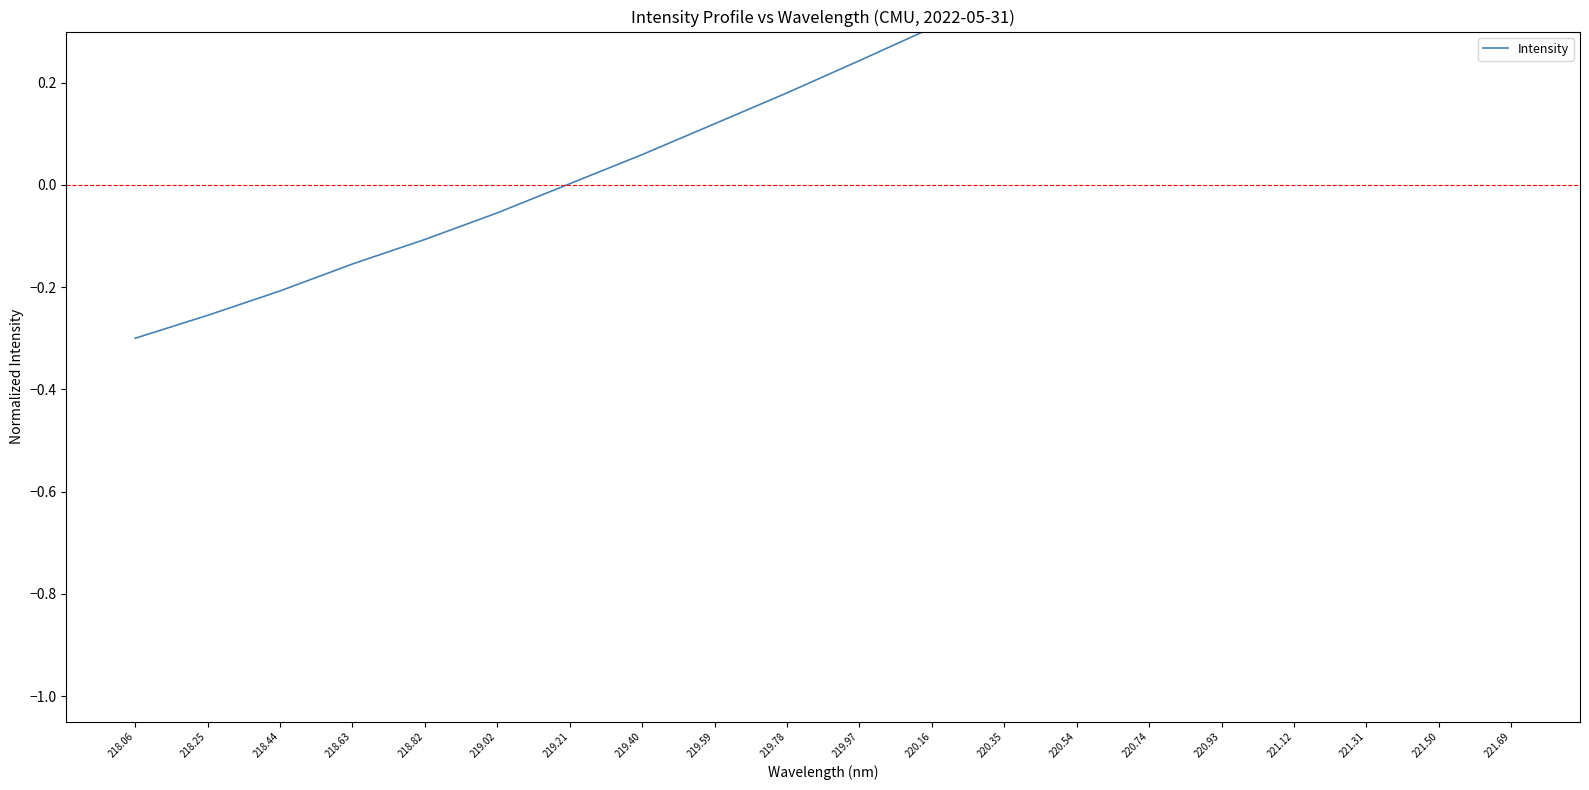

Reading left to right, transcribe all the data shown in this chart.

-0.3	-0.3	-0.2	-0.2	-0.1	-0.1	0.0	0.1	0.1	0.2	0.2	0.3	0.4	0.4	0.5	0.6	0.7	0.7	0.8	0.9